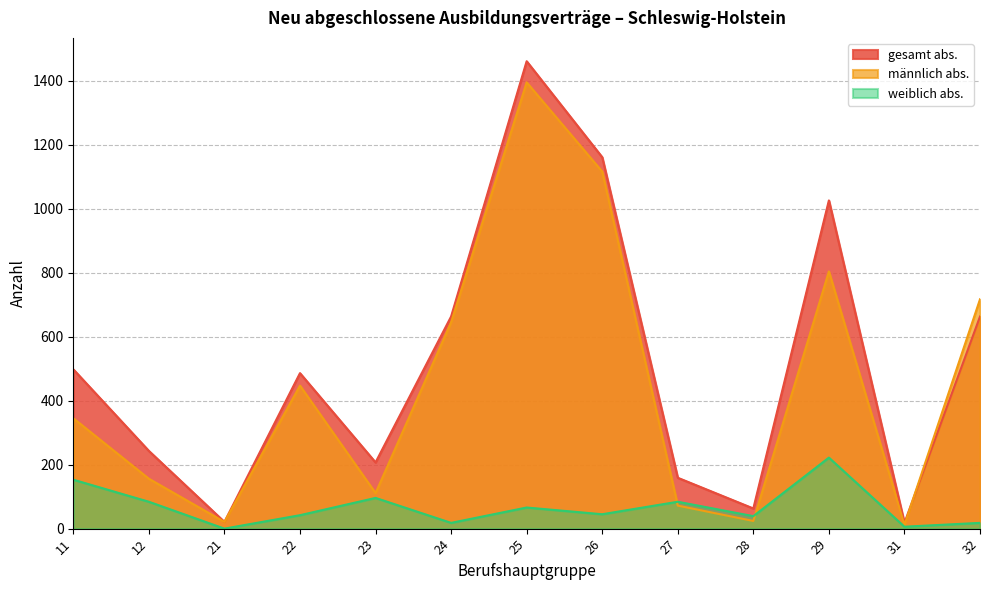

True or false: gesamt abs. and weiblich abs. cross at least once.

False